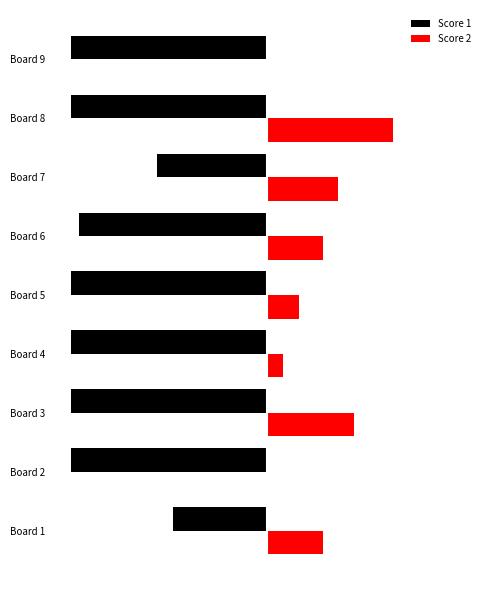

What are all the series names shown in the legend?

Score 1, Score 2